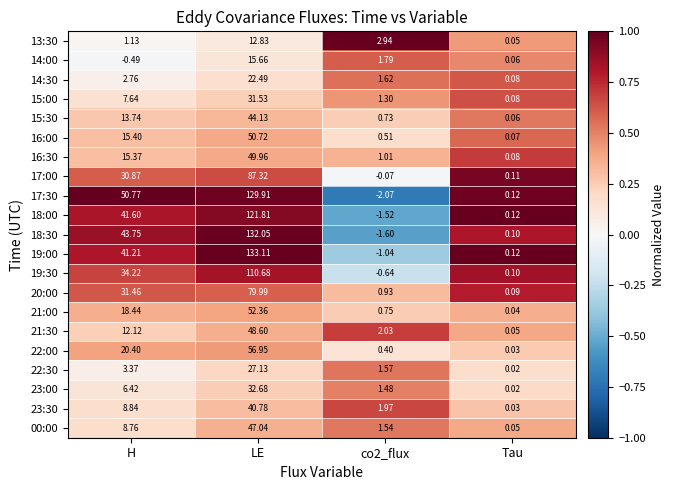

How many data points does each series have?

4